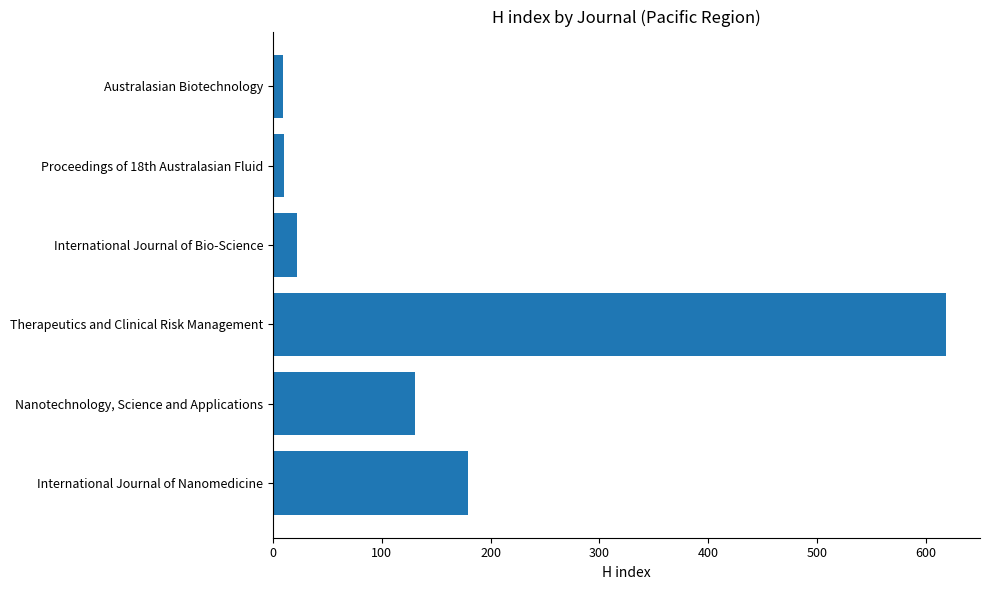

List the labels in order of value, smallest first.

Australasian Biotechnology, Proceedings of 18th Australasian Fluid, International Journal of Bio-Science, Nanotechnology, Science and Applications, International Journal of Nanomedicine, Therapeutics and Clinical Risk Management